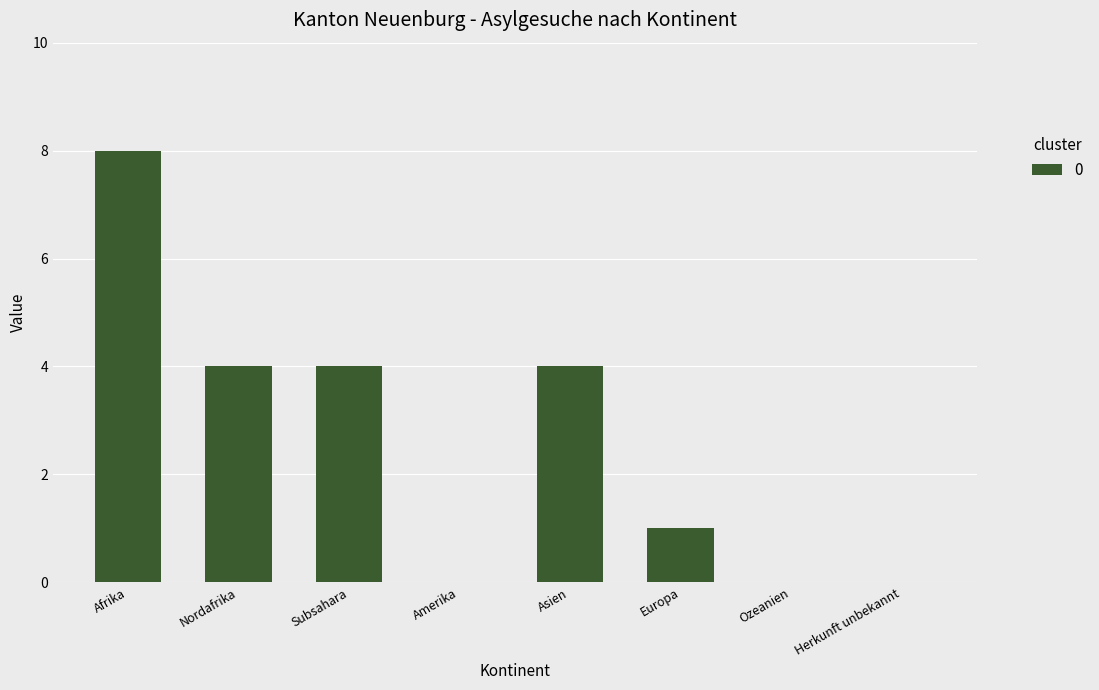

Count the number of categories in the chart.

8